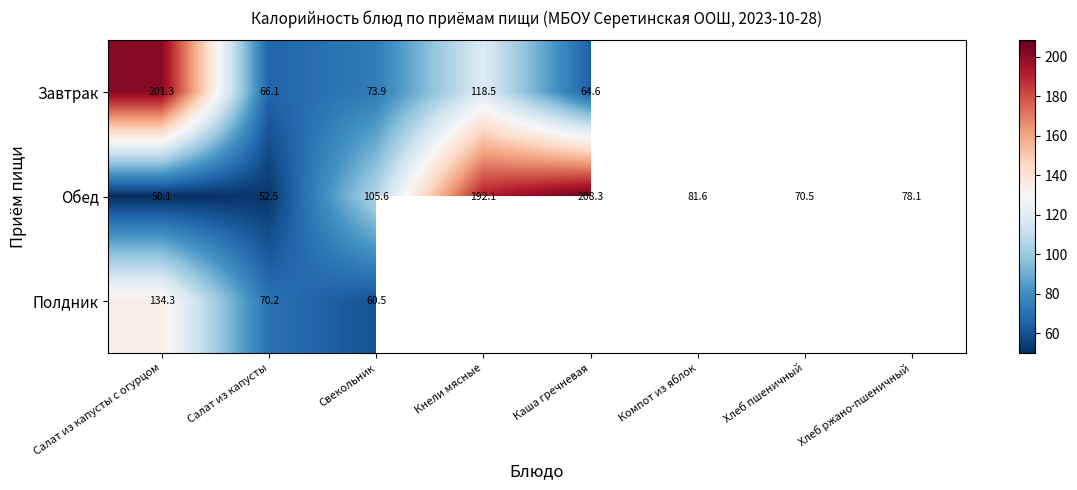

Which label corresponds to the smallest value in the chart?

Салат из капусты с огурцом